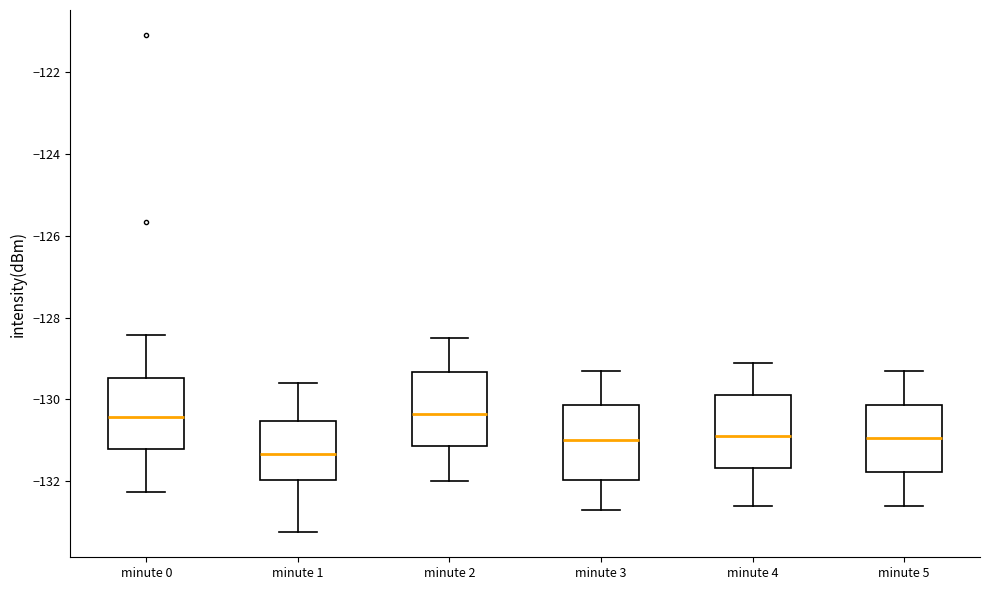

Which box's median line is the lowest?

minute 1